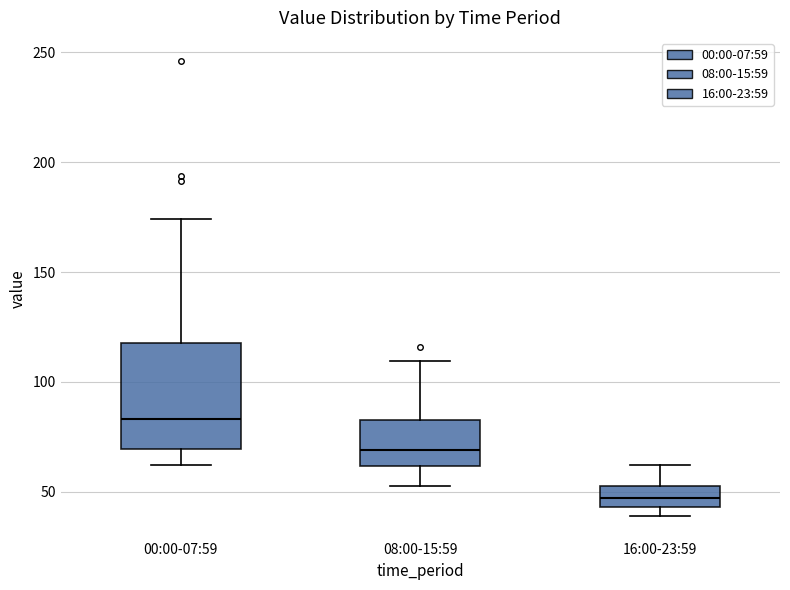

Comparing the boxes themselves (not the whiskers), which one is the tallest?

00:00-07:59